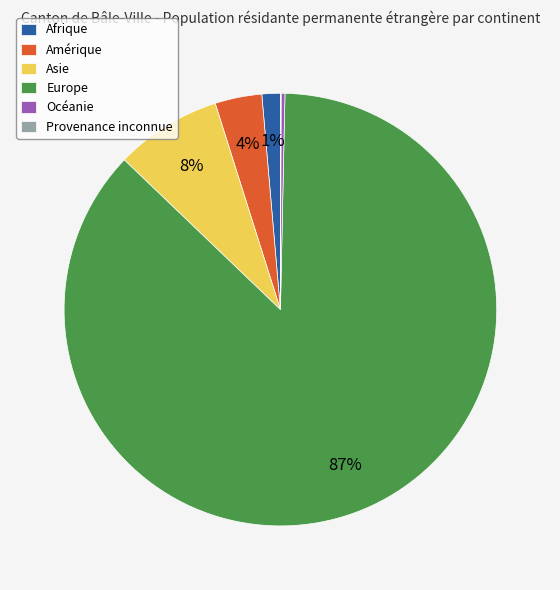

To the nearest percent, what is the combined percentage of Asie and Afrique?

9%